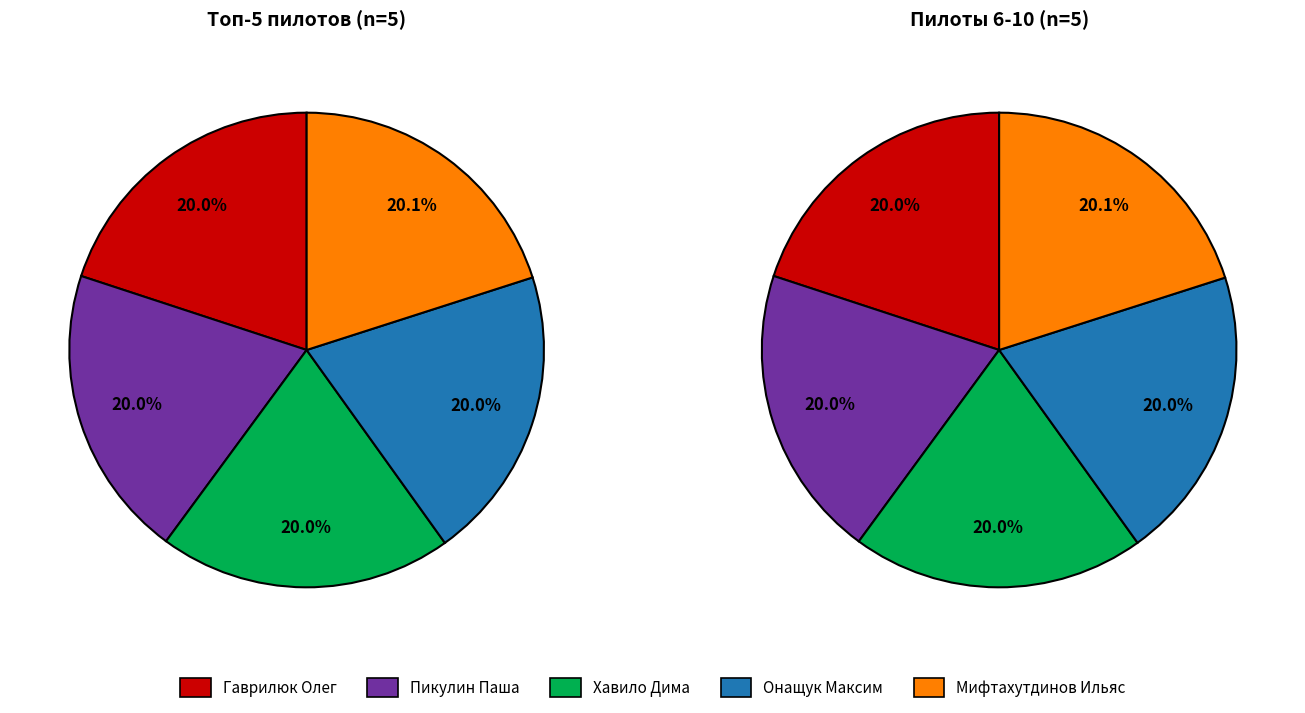

Which slice is the smallest?

Гаврилюк Олег